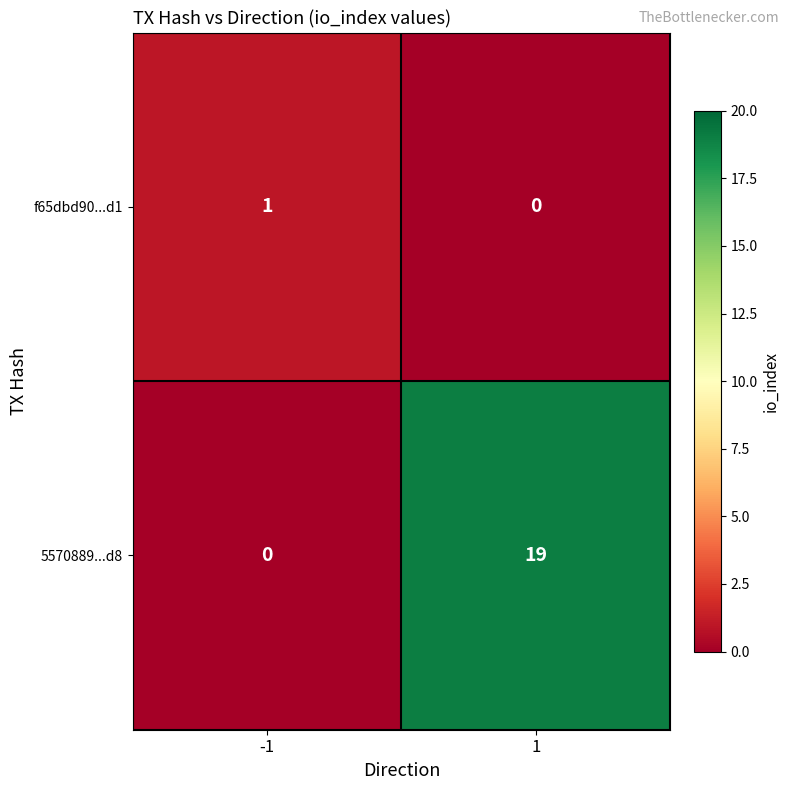

How many categories are shown in the chart?

2